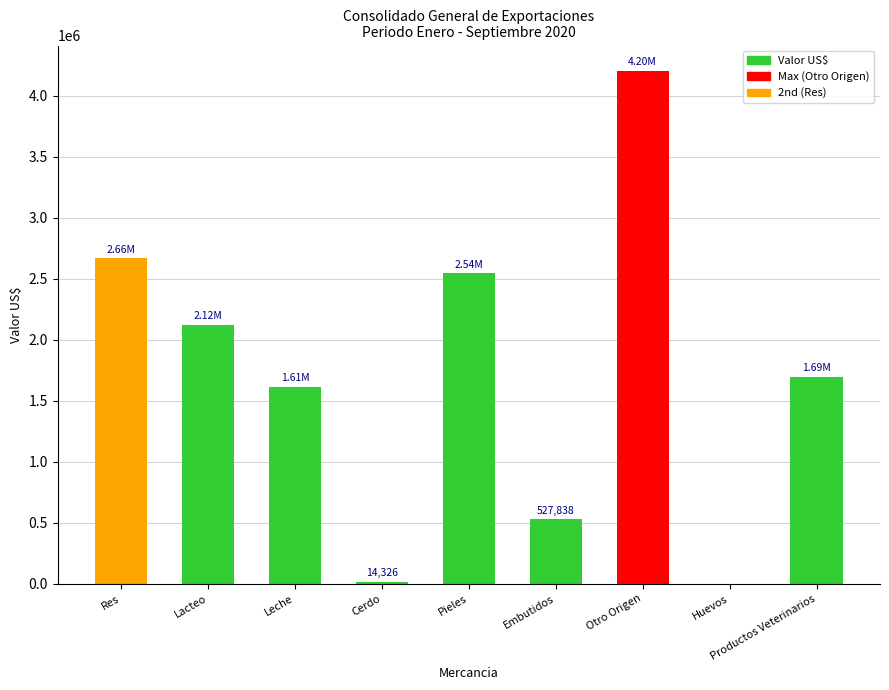

What is the average value?

1708101.0